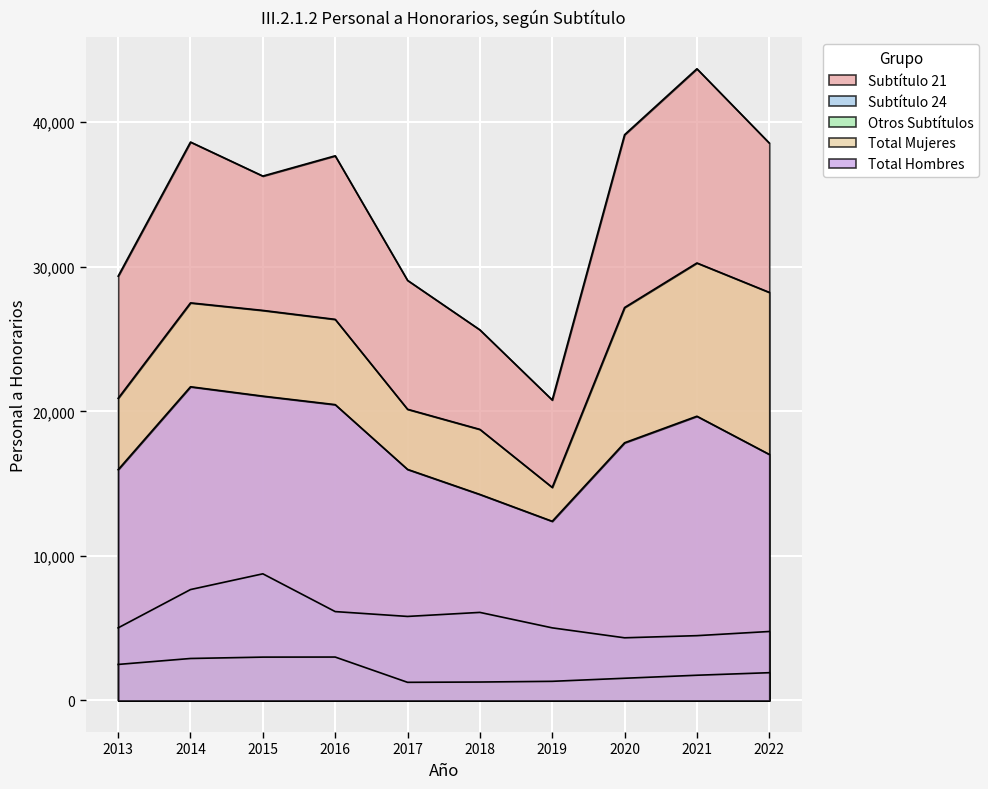

How many interior local peaks does the Total Mujeres series have?

2